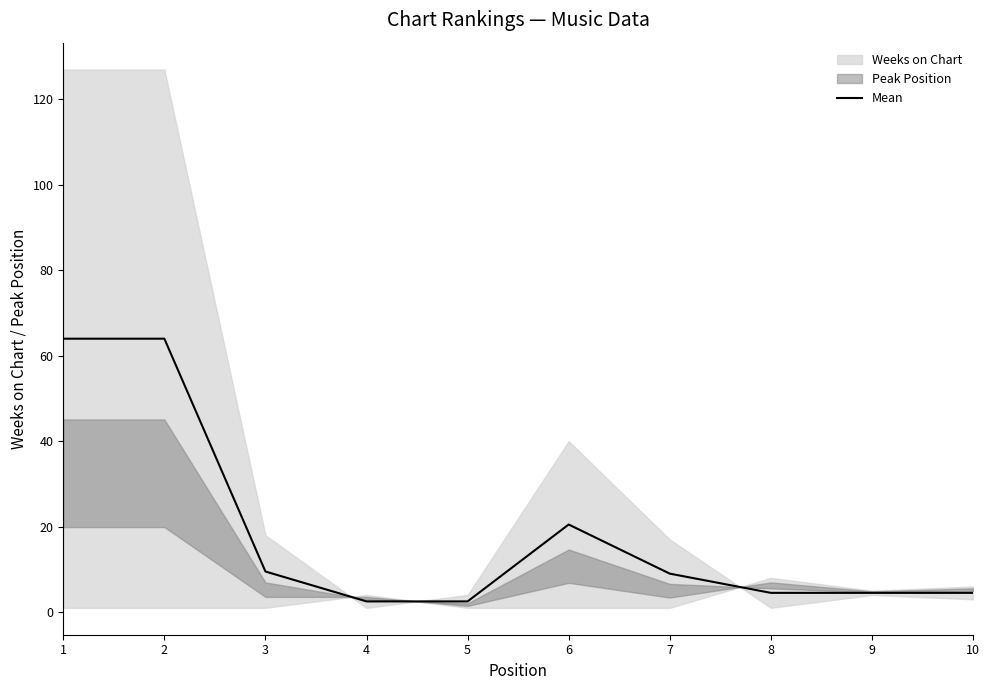

What is the average value?

18.6